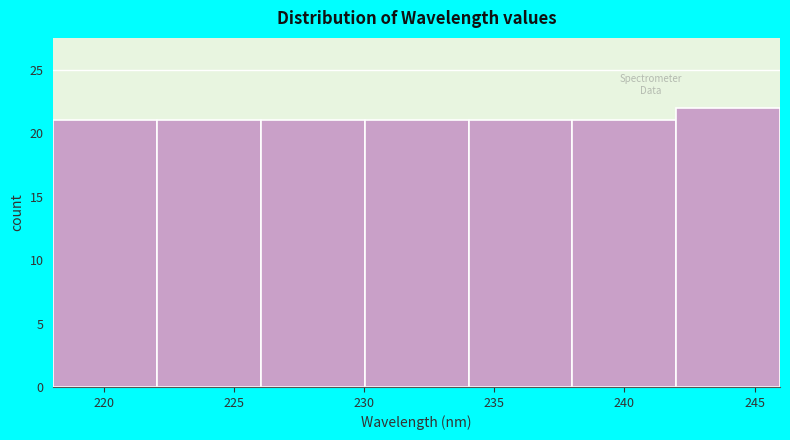

Over which range of the x-axis is the bar tallest?

242 to 246